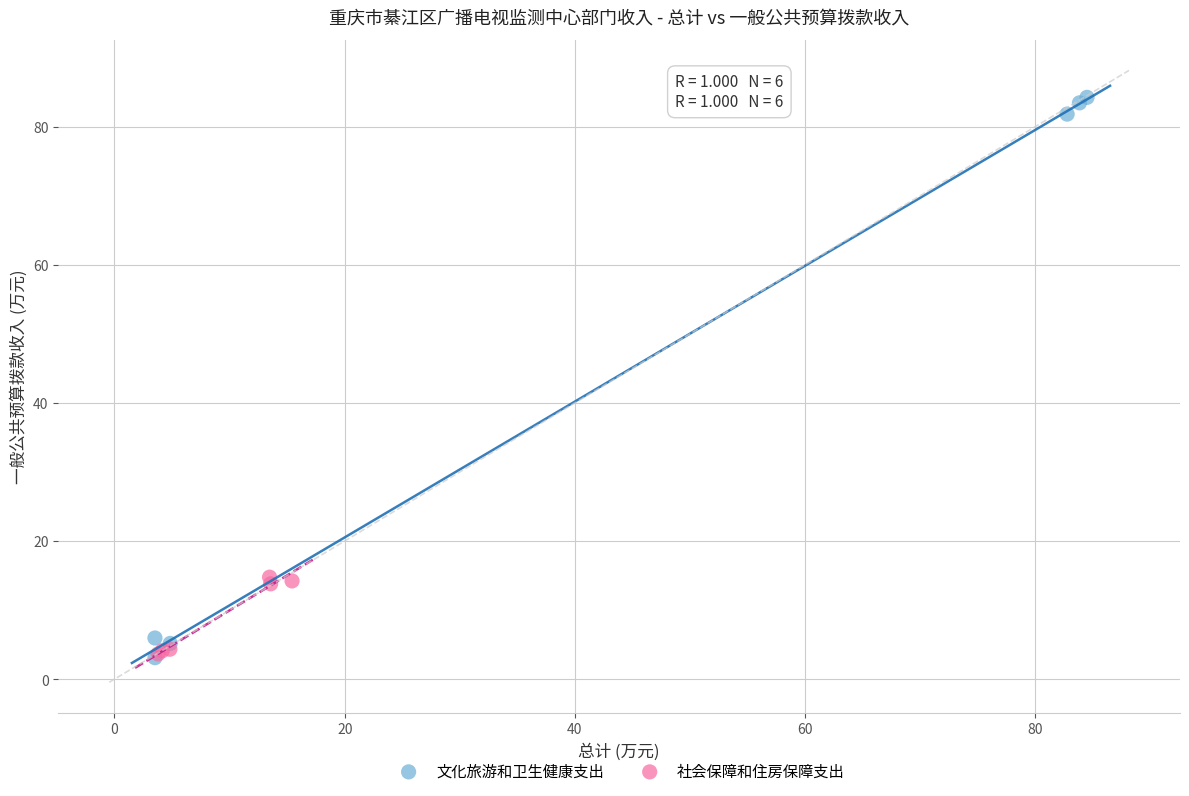

Which series contains the highest Y value?

文化旅游和卫生健康支出